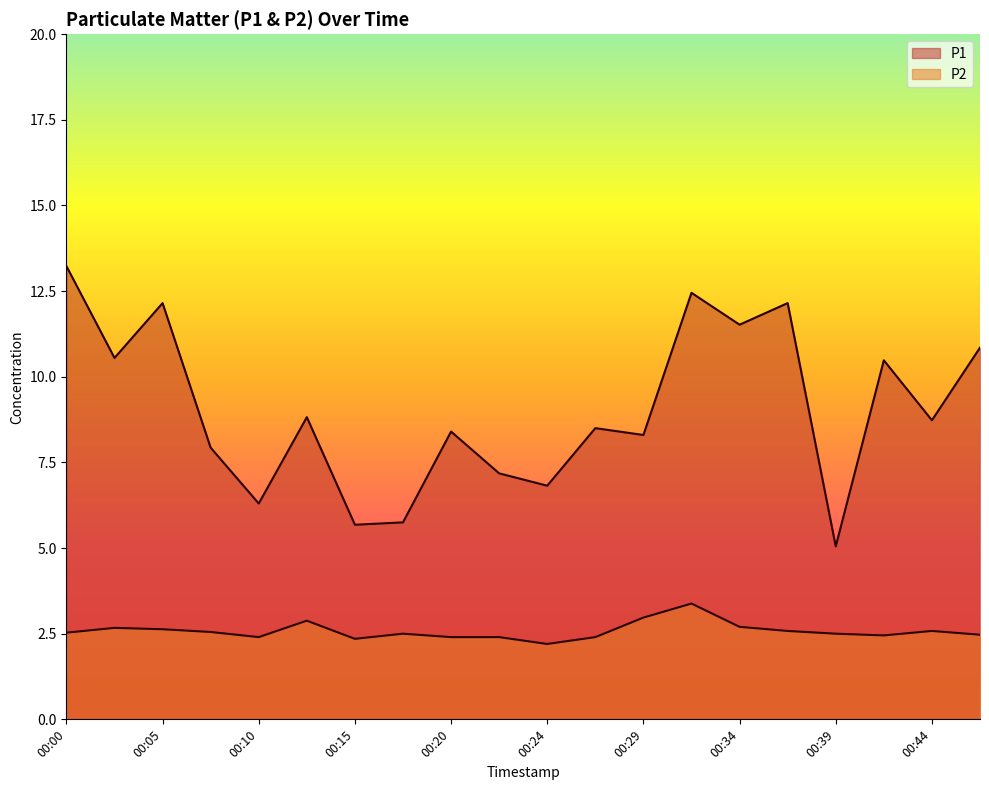

The value of P2 at 00:05 is 2.6. True or false?

True